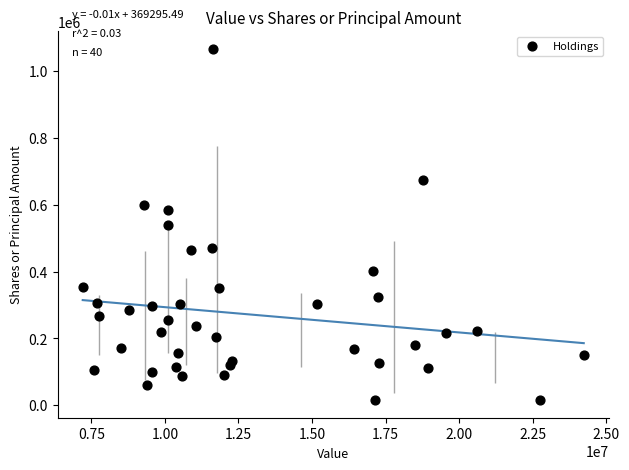

What is the range of Y values (max minus min)?

1051655